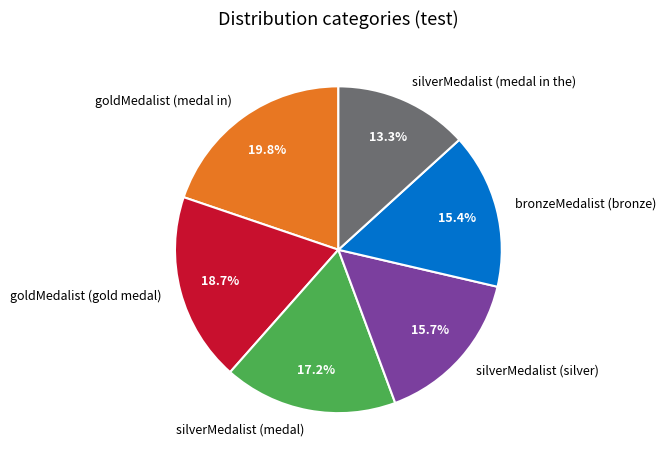

How many segments does this pie chart have?

6